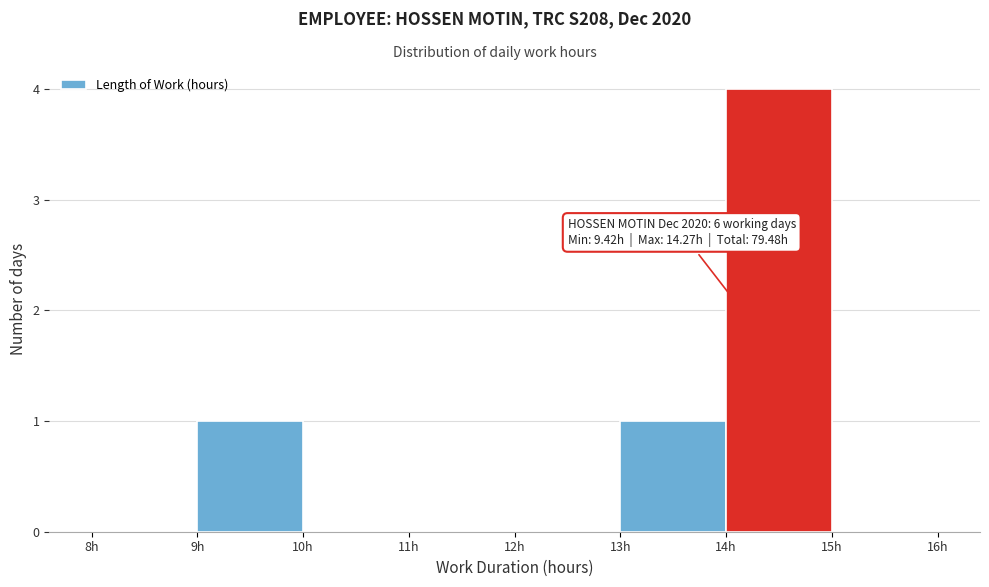

Over which range of the x-axis is the bar tallest?

14 to 15